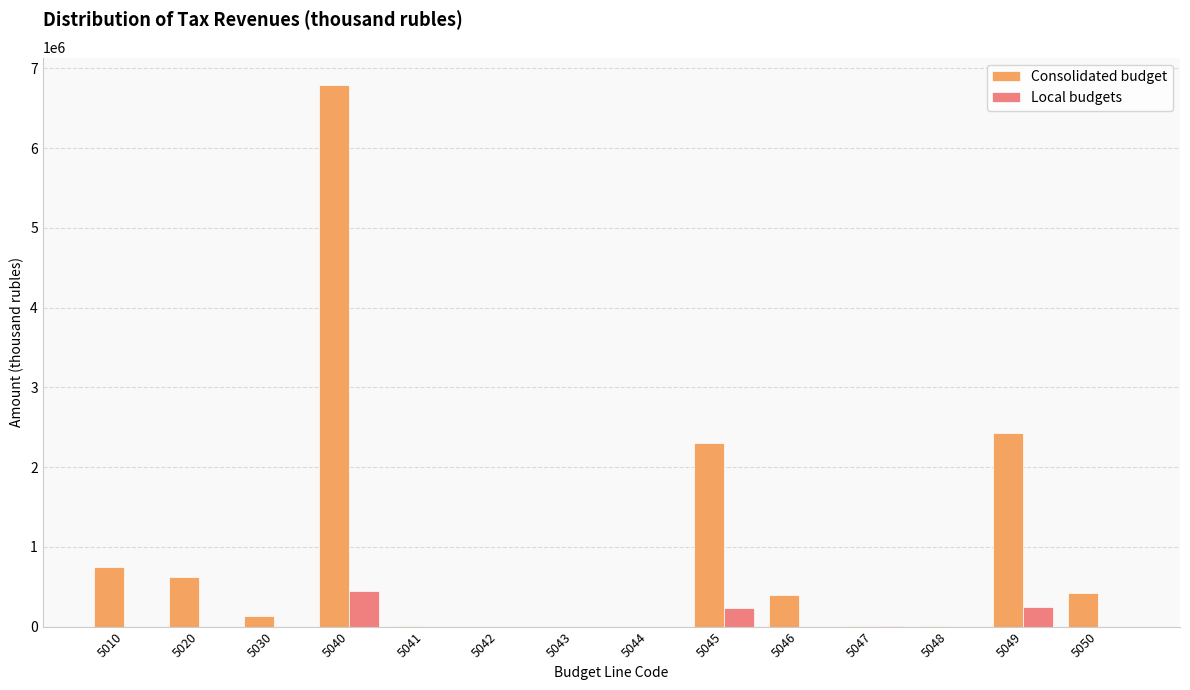

Which series has the largest total across all categories?

Consolidated budget